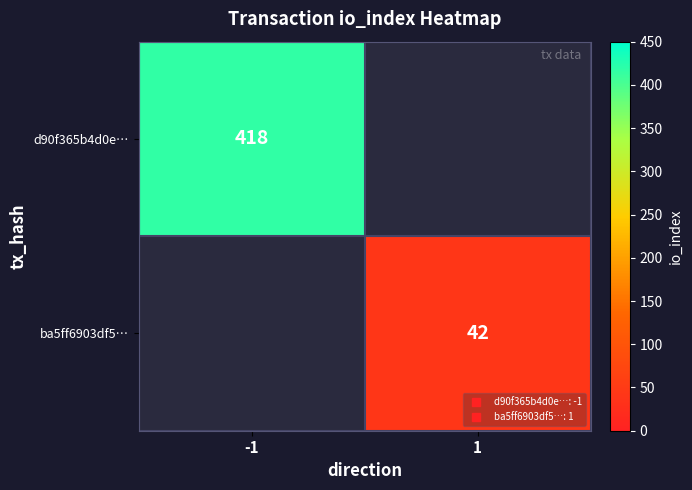

What is the lowest value of the d90f365b4d0e… series?

418.0